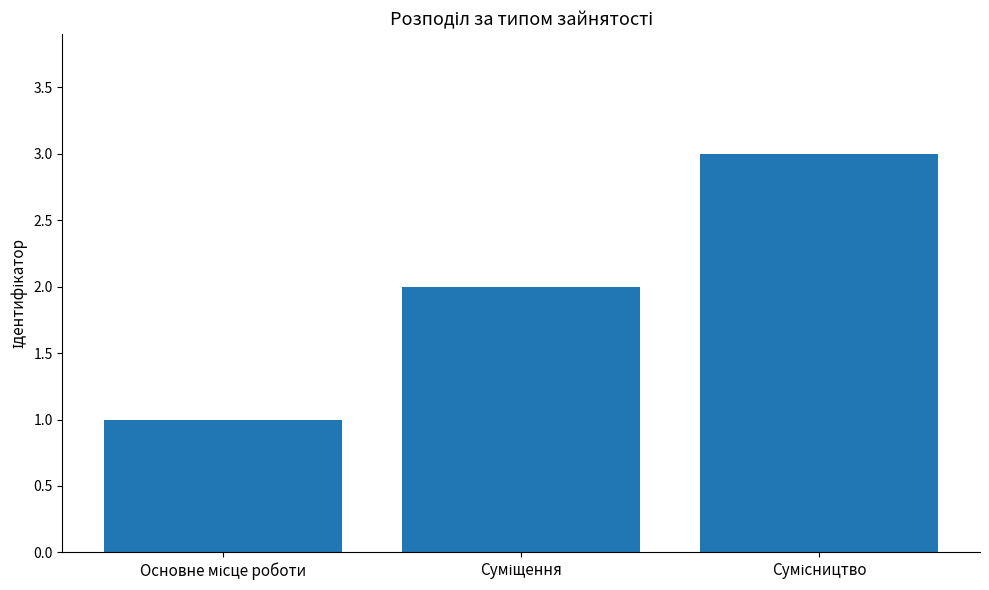

How many data points are less than 2?

1